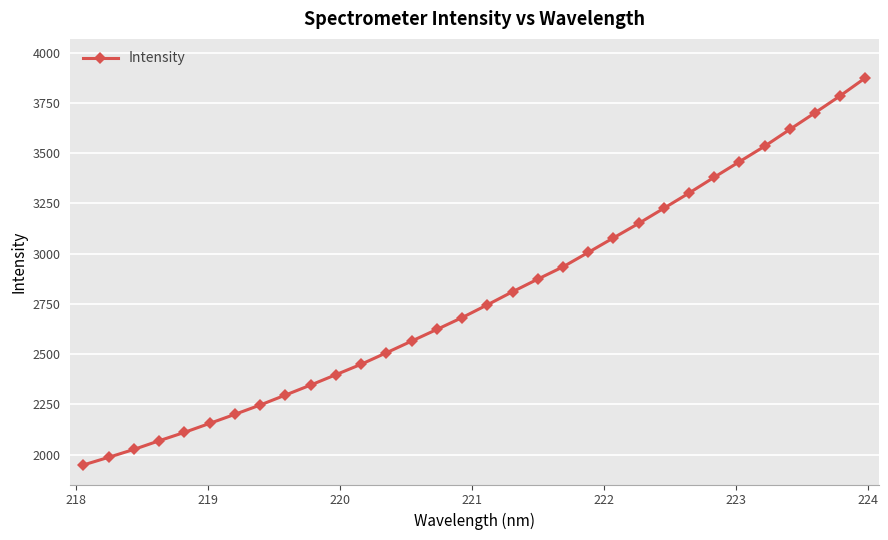

What is the sum of all values?

89083.0